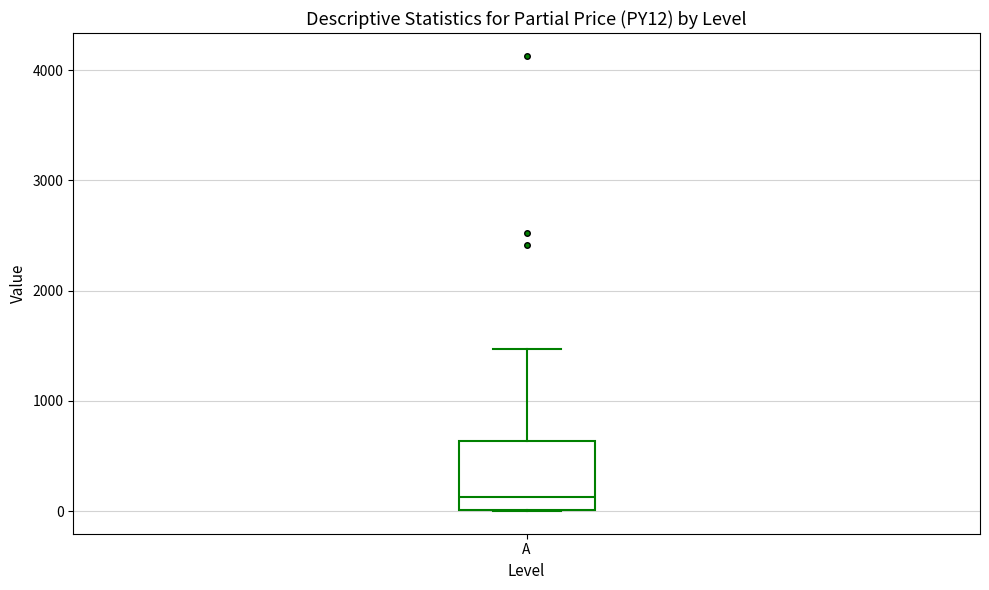

Transcribe this box plot: give where the median line is, the range the box spans, and where the two whiskers end, as read against the y-axis. The values are not printed on the chart, so give them approximately, as read against the axis.

median 100, box 0 to 600, whiskers 0 to 1500